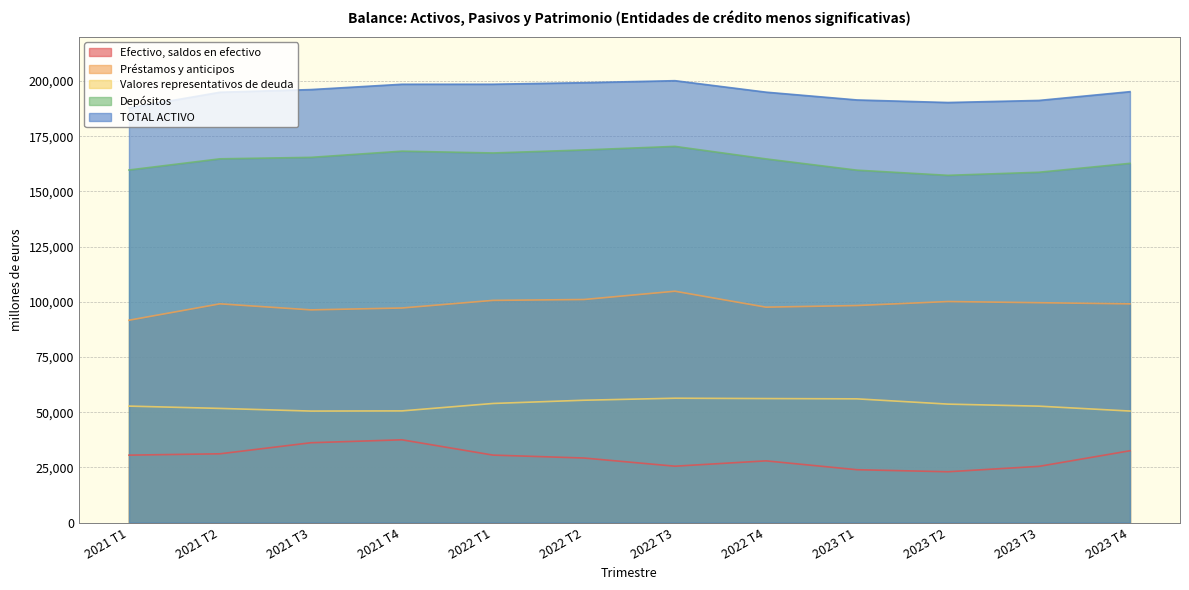

Reading right to left, list all the values displayed in this chart.

Efectivo, saldos en efectivo: 32574	25507	23070	23991	28000	25585	29284	30607	37533	36204	31197	30589
Préstamos y anticipos: 99080	99606	100129	98324	97584	104799	101047	100657	97205	96358	99090	91669
Valores representativos de deuda: 50551	52762	53691	56074	56200	56357	55448	53981	50619	50539	51745	52788
Depósitos: 162697	158669	157272	159613	164715	170380	168763	167394	168215	165409	164748	159692
TOTAL ACTIVO: 195146	191180	190237	191398	194928	200123	199213	198513	198500	196096	194888	187787